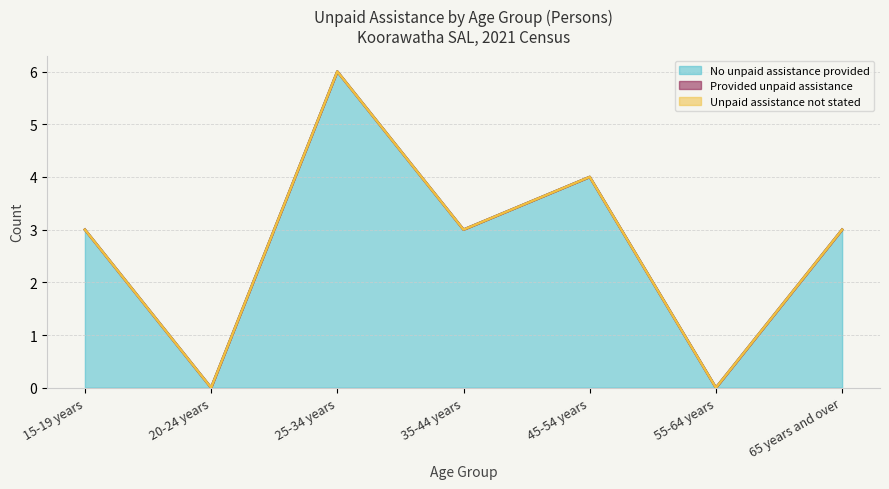

Does the chart have visible grid lines?

Yes